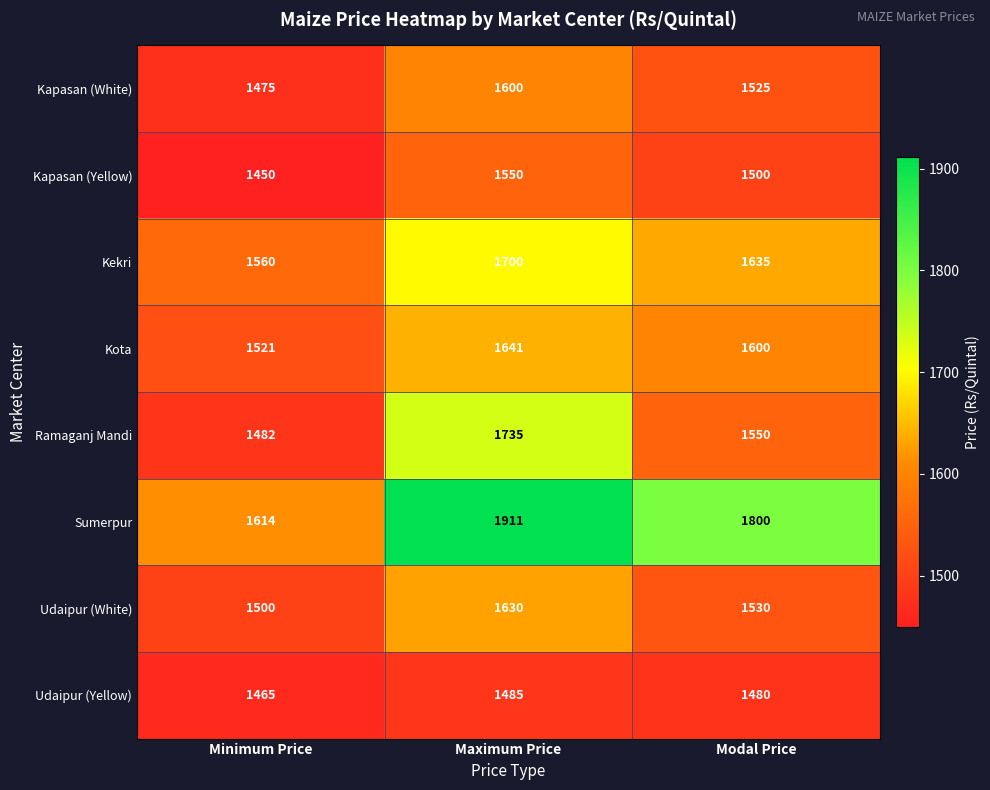

What is the approximate value of Kapasan (Yellow) at Modal Price, to the nearest 50?

1500